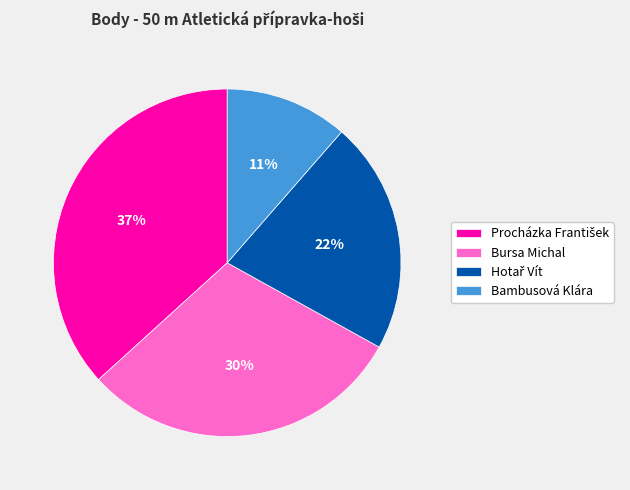

Count the number of slices in the pie.

4